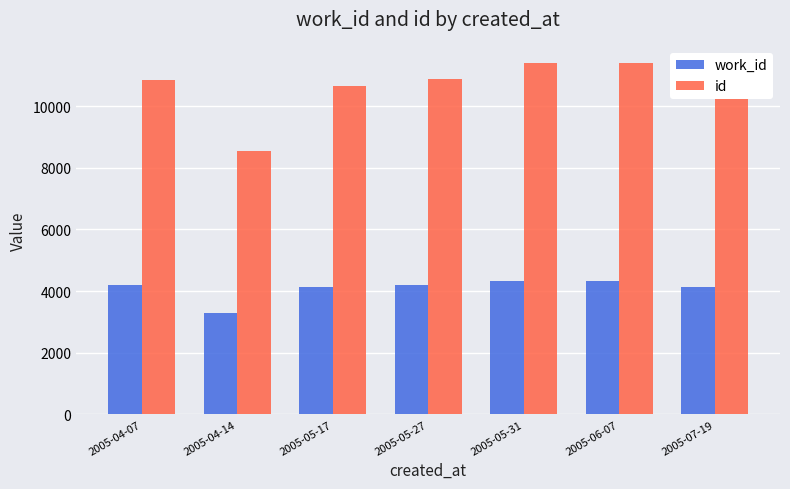

What is the label of the 6th bar from the right?

2005-04-14